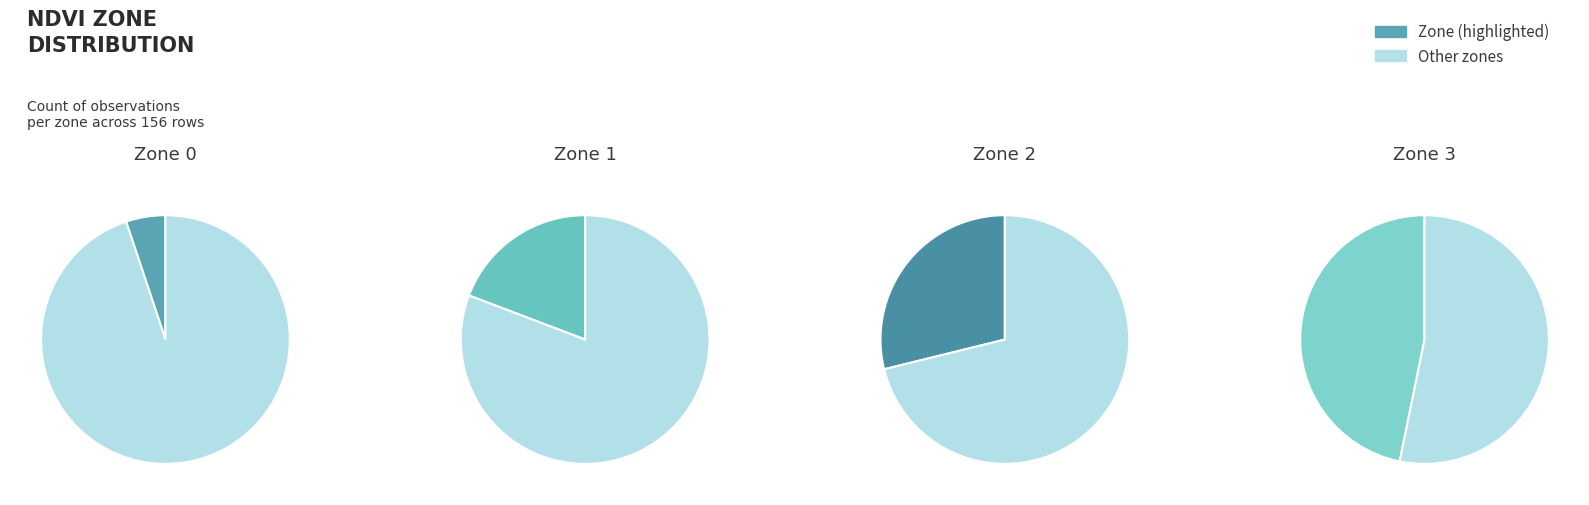

To the nearest percent, what is the average slice percentage?

25%